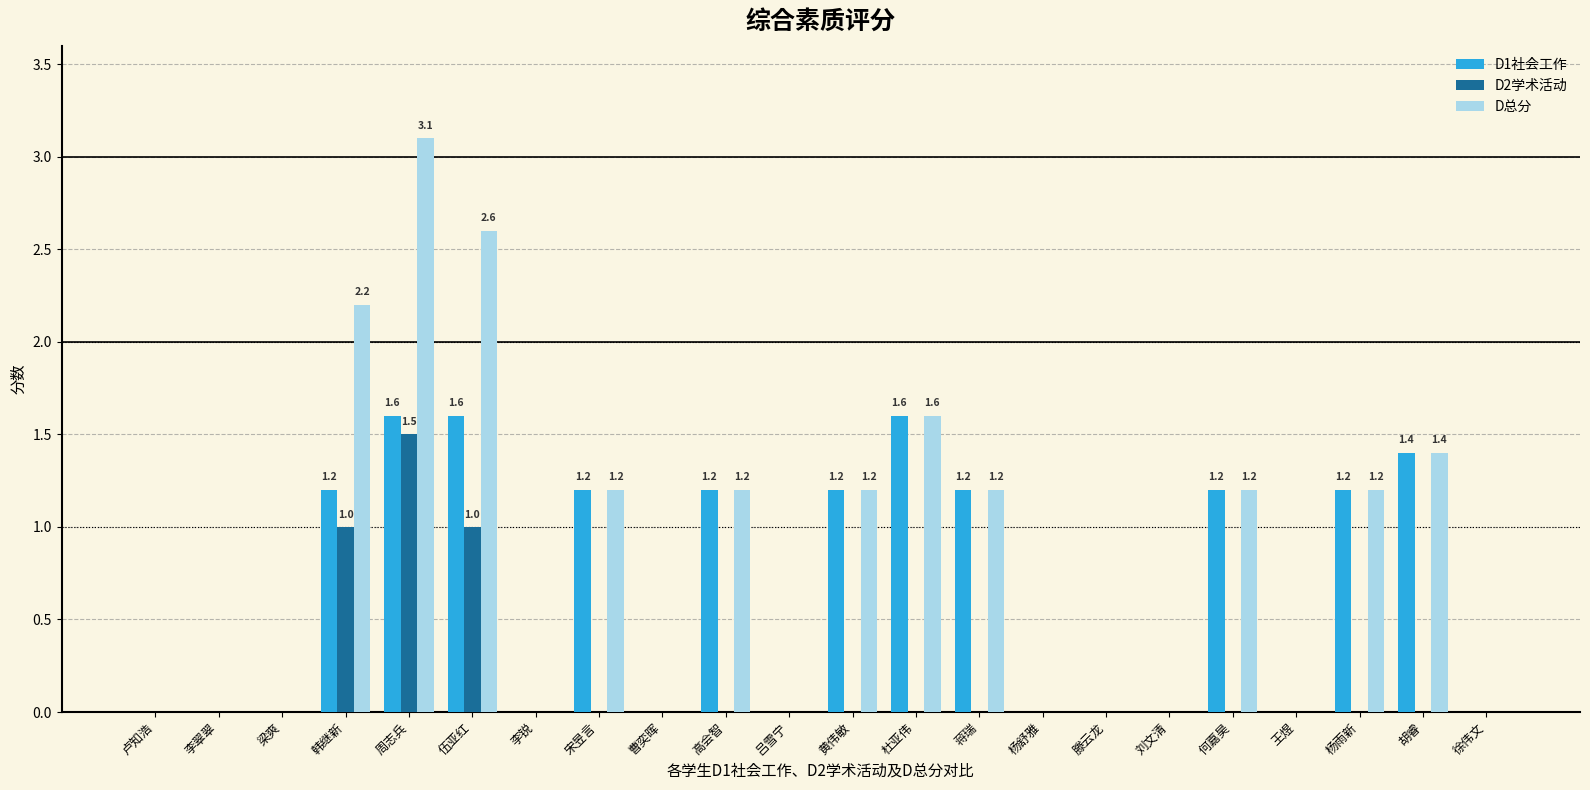

Which series has the largest total across all categories?

D总分